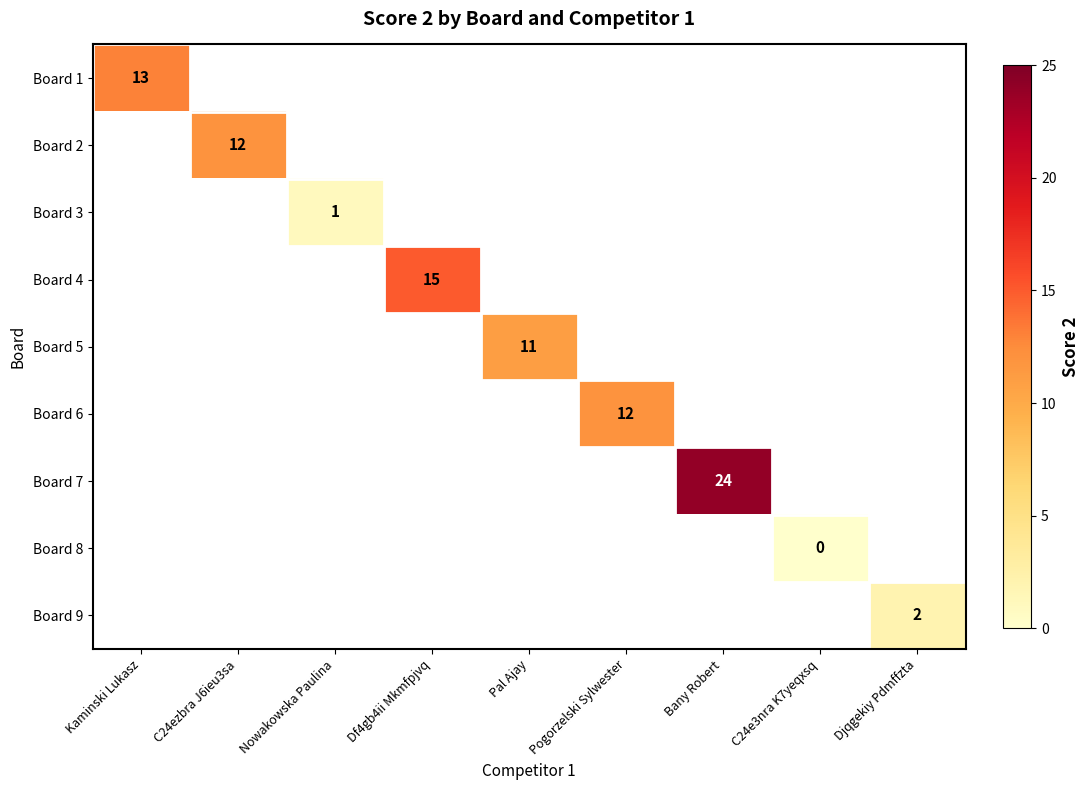

True or false: Board 6 has a value of 12 at Pogorzelski Sylwester.

True